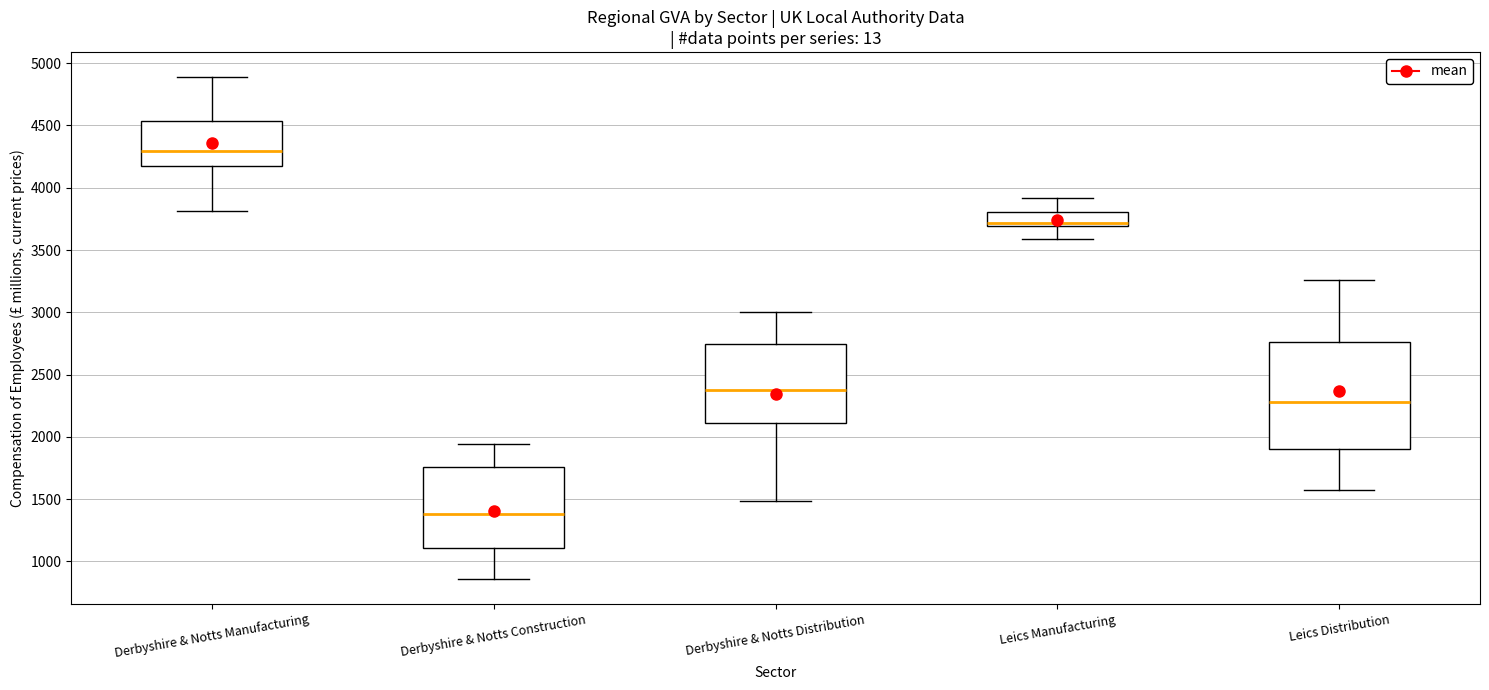

Reading left to right, transcribe this box plot: for each box, give where its median line is, the range the box spans, and where its two whiskers end, as read against the y-axis. The values are not printed on the chart, so give them approximately, as read against the axis.

Derbyshire & Notts Manufacturing: median 4300, box 4200 to 4550, whiskers 3800 to 4900
Derbyshire & Notts Construction: median 1400, box 1100 to 1750, whiskers 850 to 1950
Derbyshire & Notts Distribution: median 2350, box 2100 to 2750, whiskers 1500 to 3000
Leics Manufacturing: median 3700 (just above the box's lower edge), box 3700 to 3800, whiskers 3600 to 3900
Leics Distribution: median 2300, box 1900 to 2750, whiskers 1600 to 3250